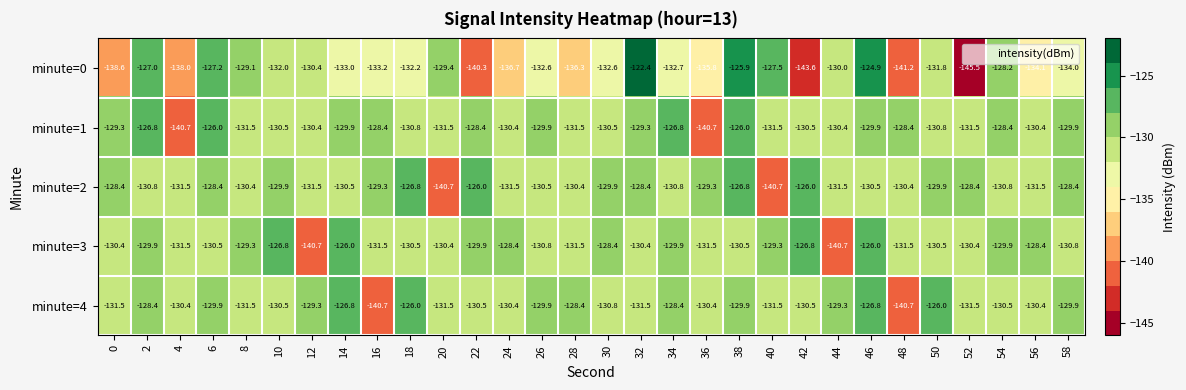

Is the value of minute=4 at 0 greater than the value of minute=3 at 26?

No